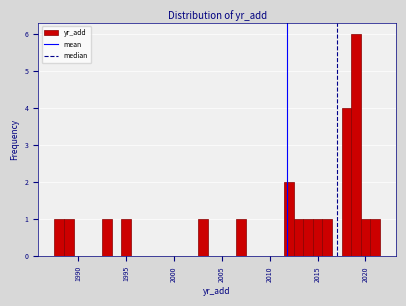

Around what value on the x-axis is the tallest bar? Give the approximate position of its centre, as read against the axis.

2019.0